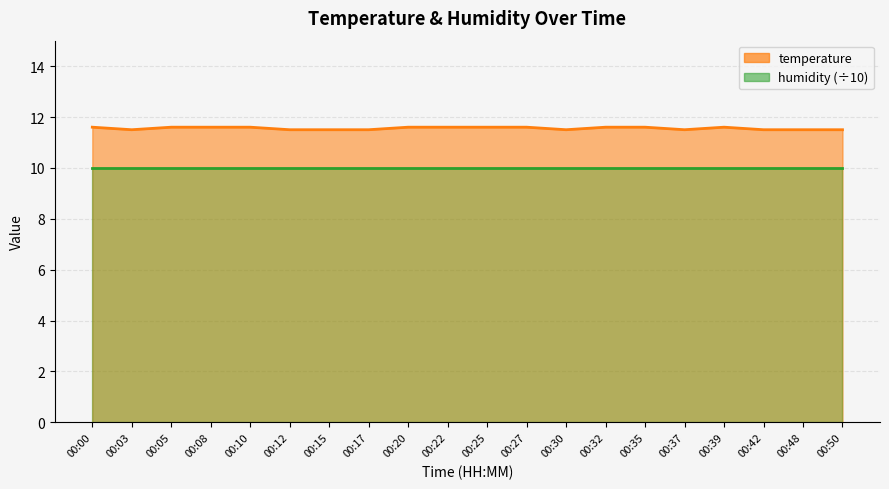

What is the maximum value shown in the chart?

11.6